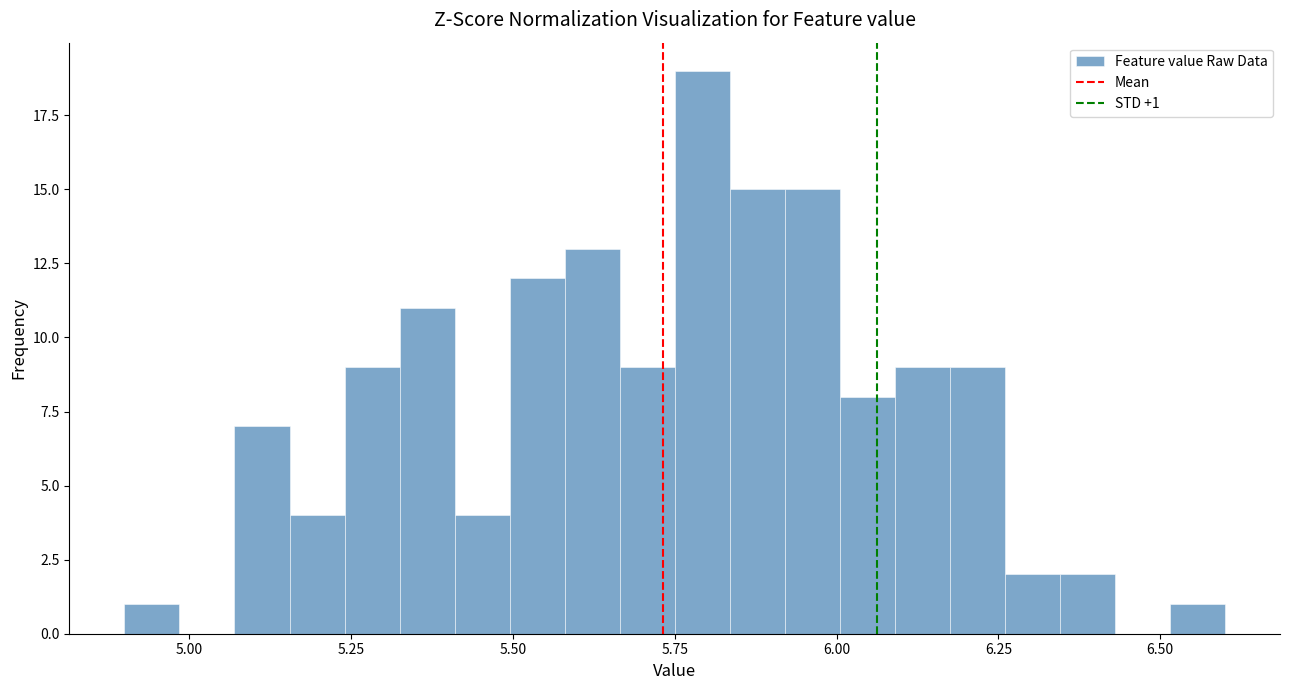

Read against the x-axis, roughly where is the centre of the tallest bar?

5.80